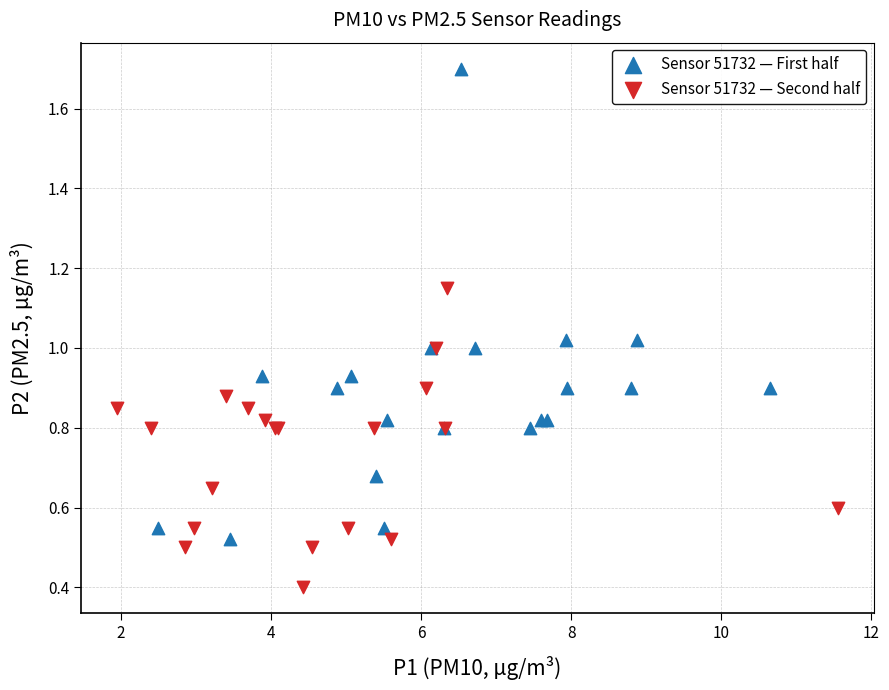

Which series has the largest Y range (max minus min)?

Sensor 51732 — First half